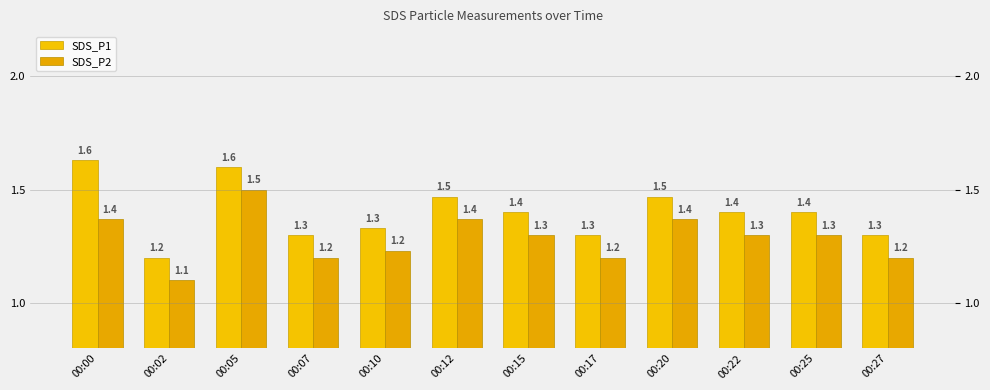

At which label does SDS_P1 reach its peak?

00:00